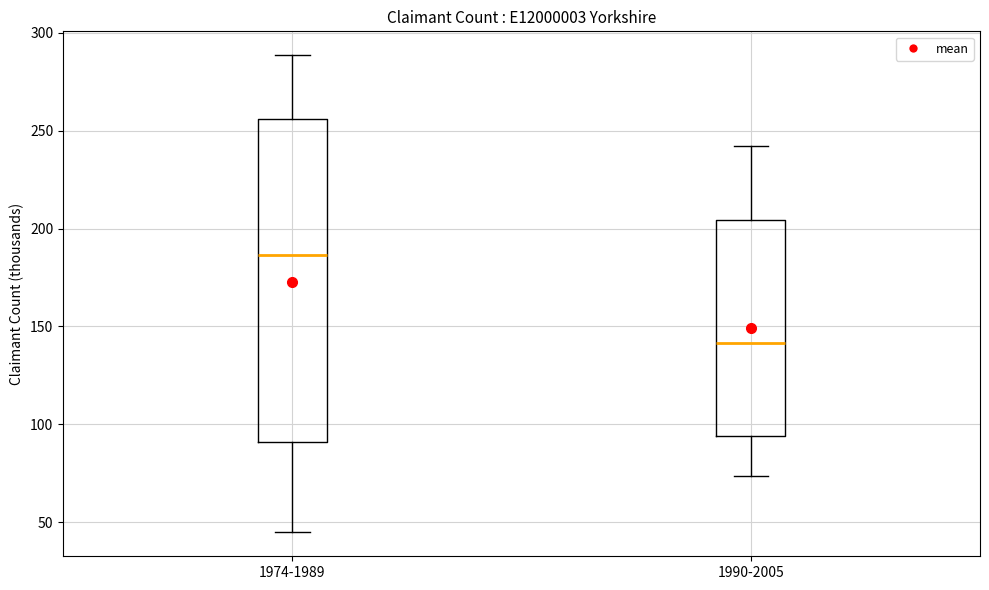

Reading left to right, read every box against the y-axis: the position of its median line, the range the box covers, and the ends of its whiskers. The values are not printed on the chart, so give them approximately, as read against the axis.

1974-1989: median 185, box 90 to 255, whiskers 45 to 290
1990-2005: median 140, box 95 to 205, whiskers 75 to 240